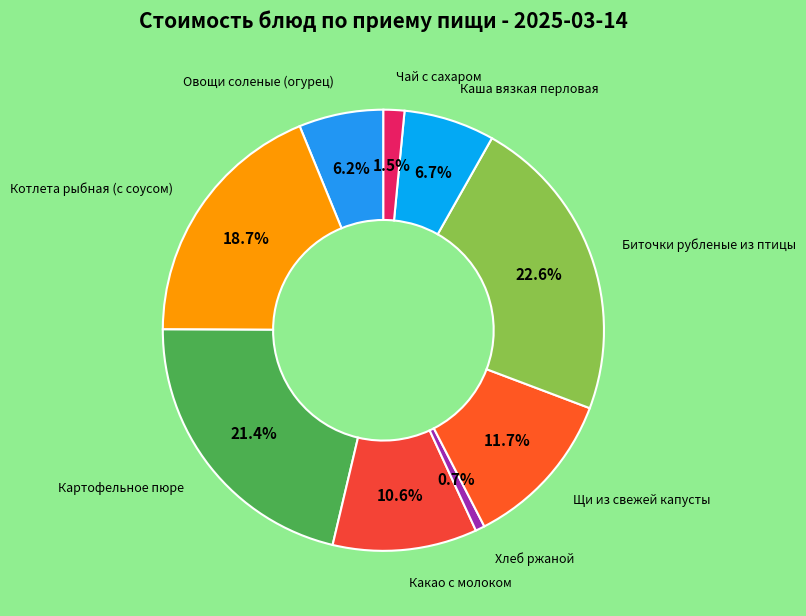

Which slice is the largest?

Биточки рубленые из птицы